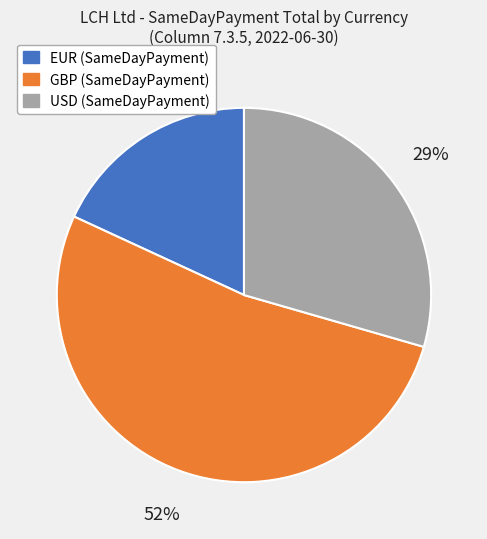

Does any single category account for the majority?

Yes